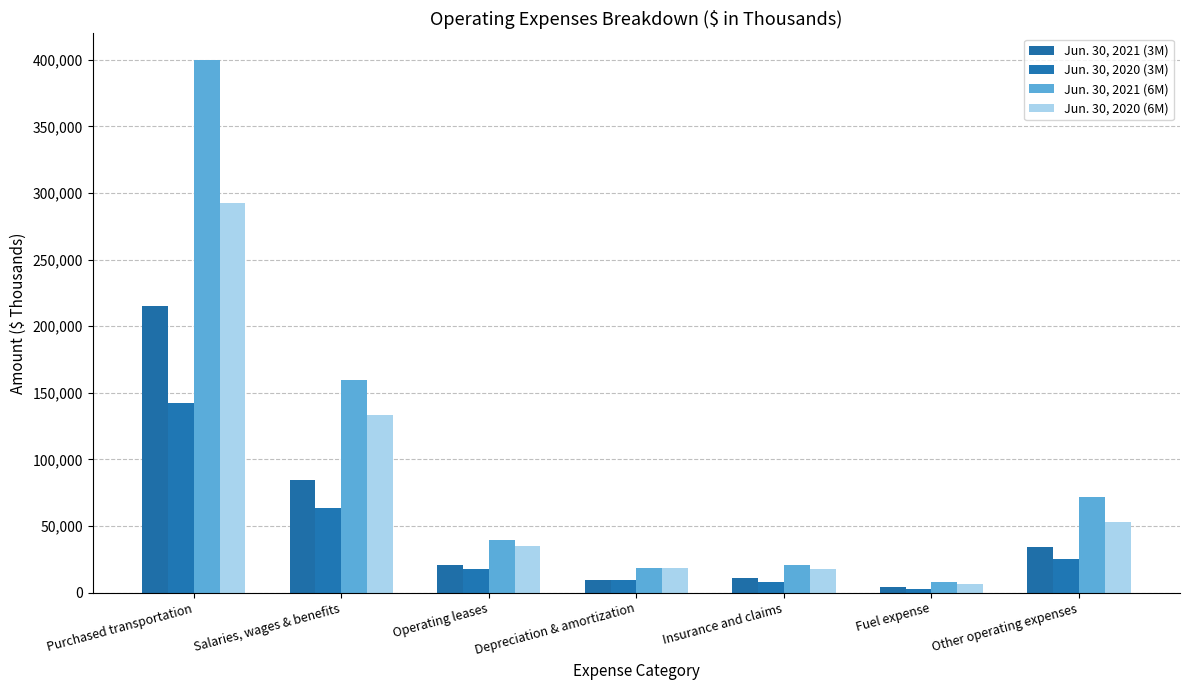

Rank the series by their maximum value, from lowest to highest.

Jun. 30, 2020 (3M), Jun. 30, 2021 (3M), Jun. 30, 2020 (6M), Jun. 30, 2021 (6M)